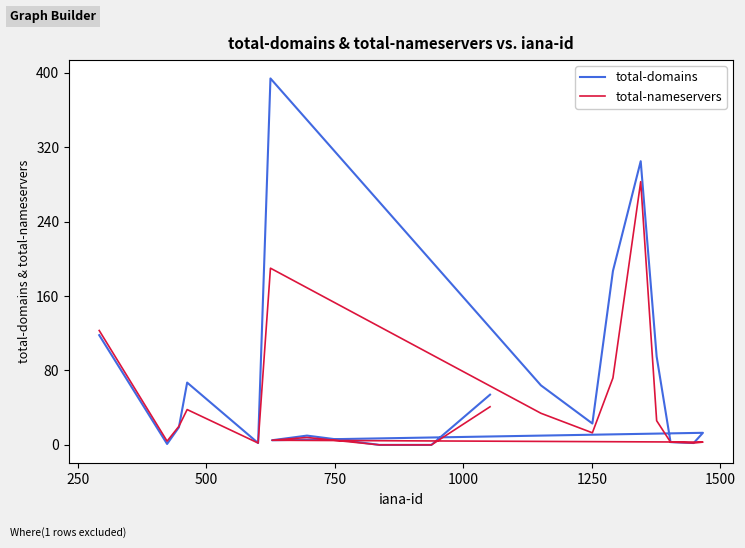

What is the value of the total-nameservers point at the 14th from the left?

3